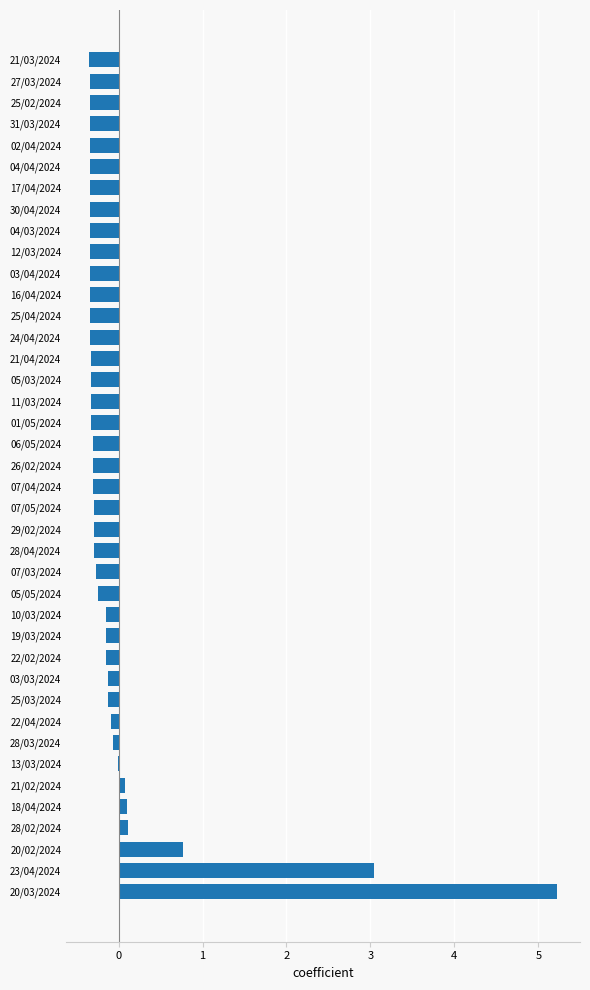

The value at 20/03/2024 is 5.2. True or false?

True